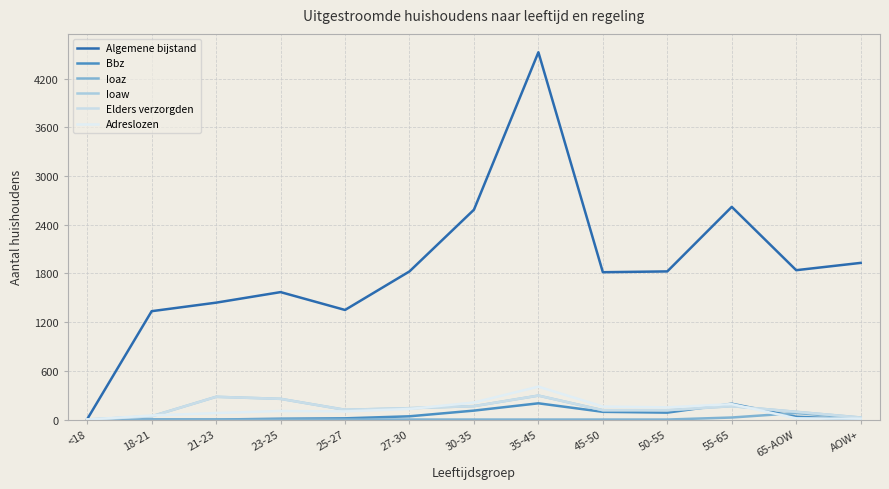

What value does the Adreslozen series have at 50-55?

150